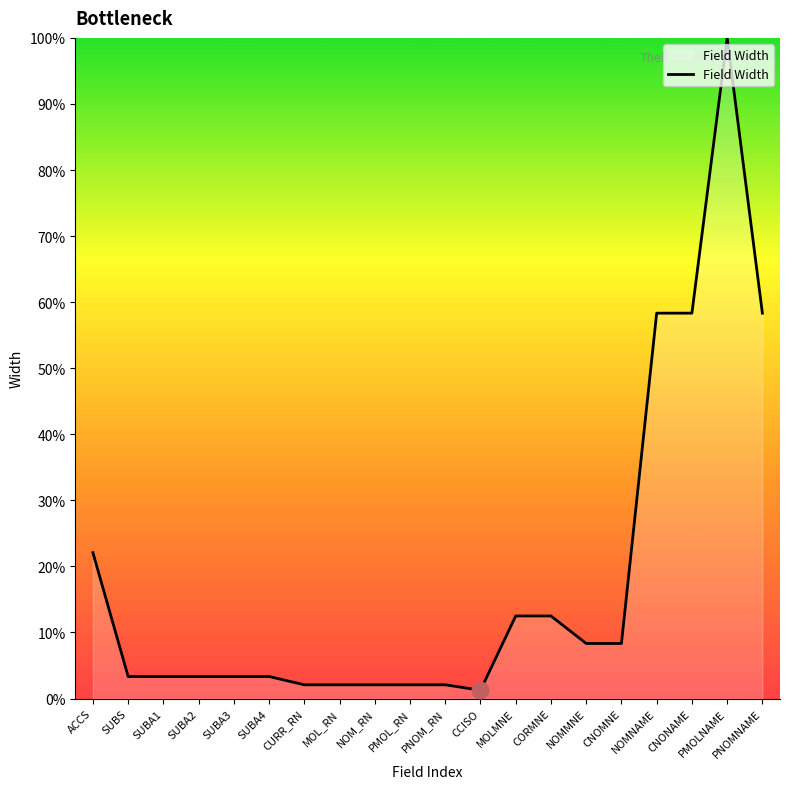

What is the greatest value displayed?

100.0